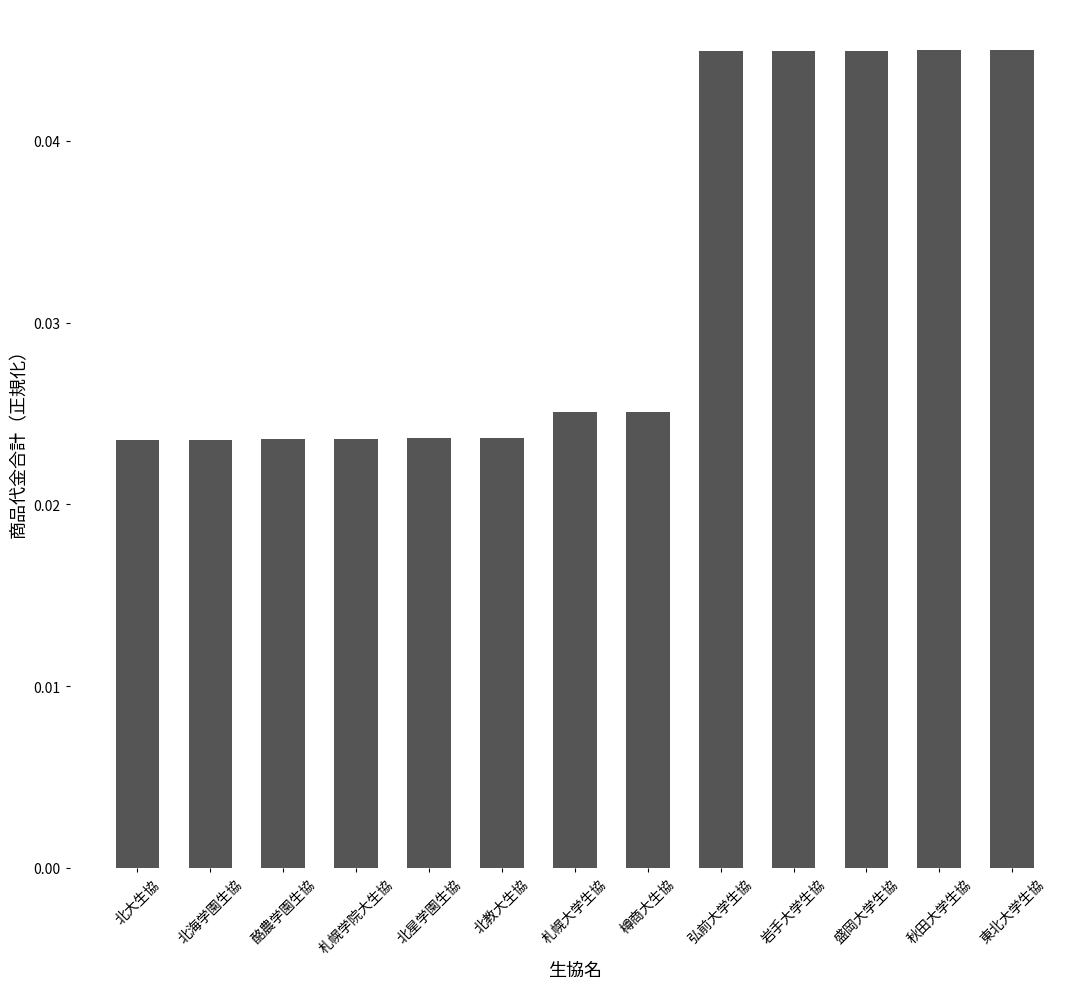

The chart shows a value of 0.1 at 盛岡大学生協. True or false?

False